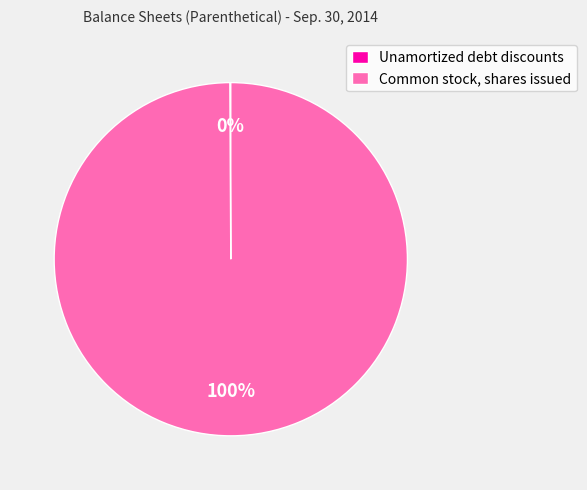

To the nearest percent, what is the average slice percentage?

50%